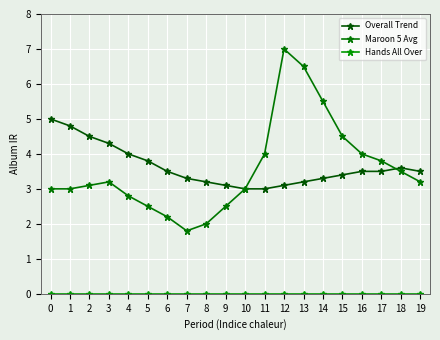

Which category has the lowest value in the Maroon 5 Avg series?

7